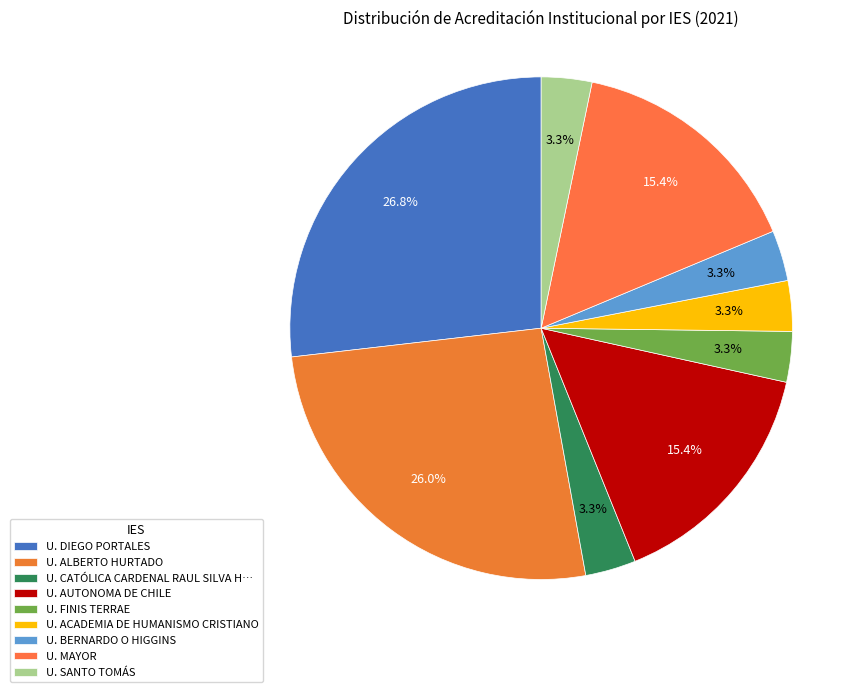

What percentage do U. BERNARDO O HIGGINS and U. MAYOR together represent?

18.7%